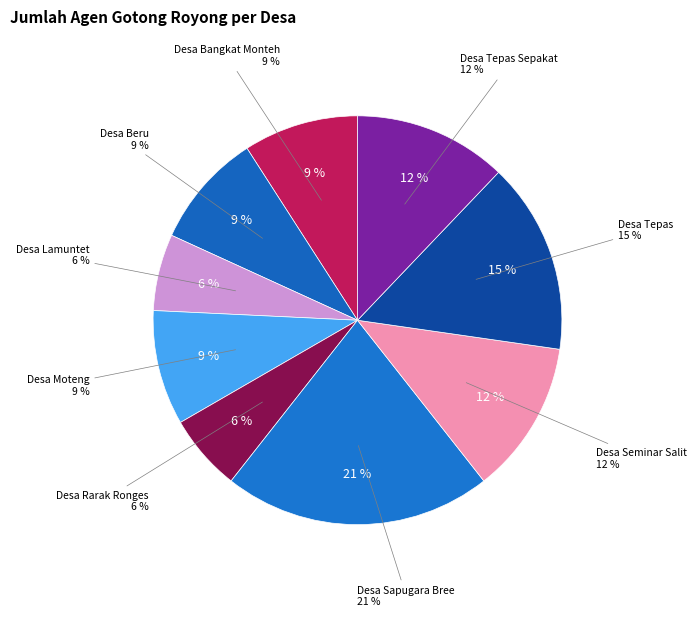

Approximately how many times larger is the value at Desa Seminar Salit compared to Desa Sapugara Bree?

0.6